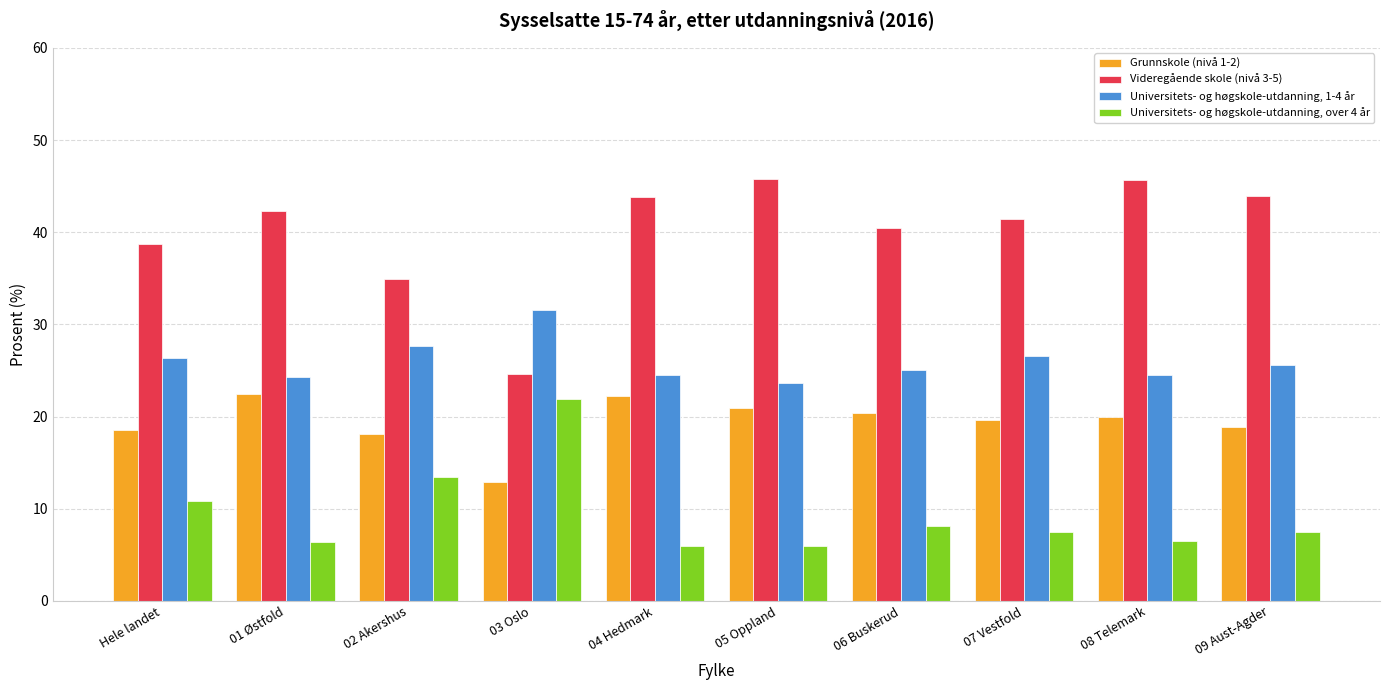

Is the value of Universitets- og høgskole-utdanning, 1-4 år at 01 Østfold greater than the value of Videregående skole (nivå 3-5) at 02 Akershus?

No